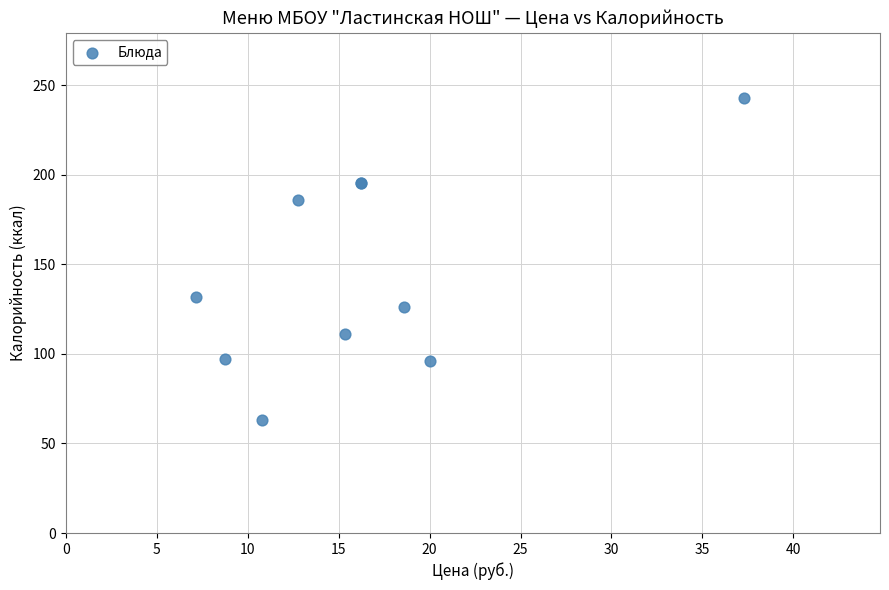

What Y value in the scatter plot is closest to 152?

132.0